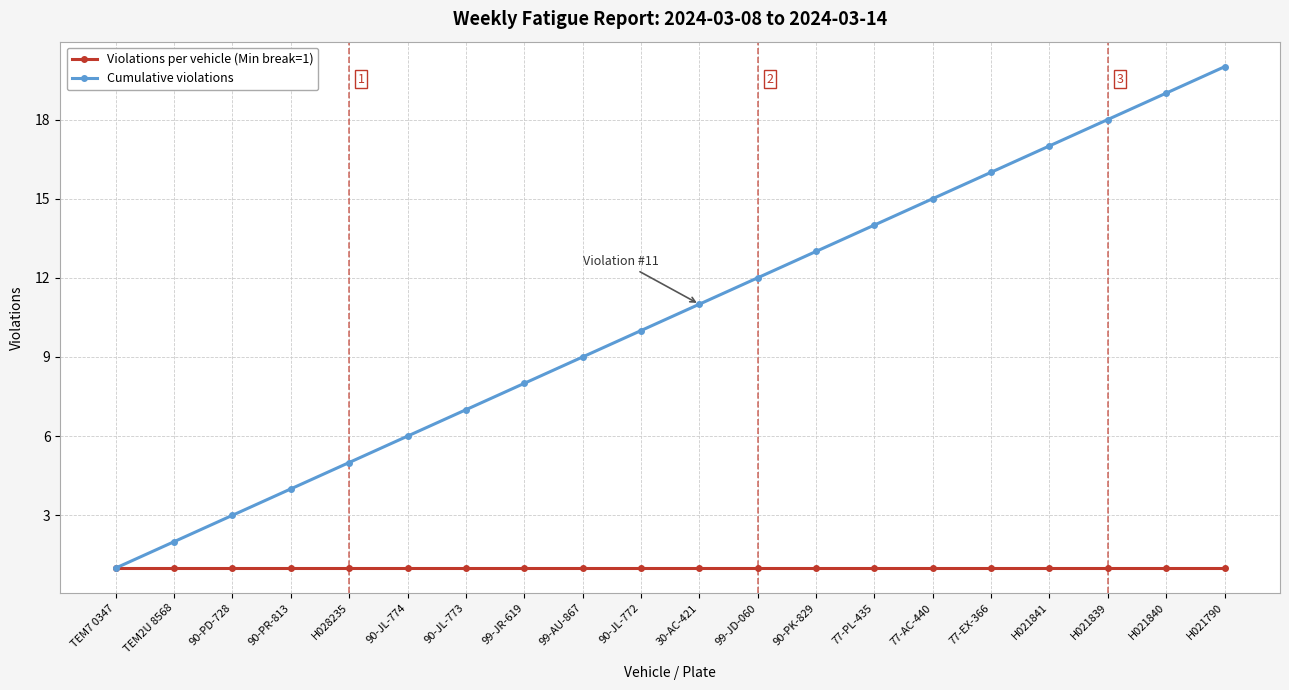

What is the minimum value shown in the chart?

1